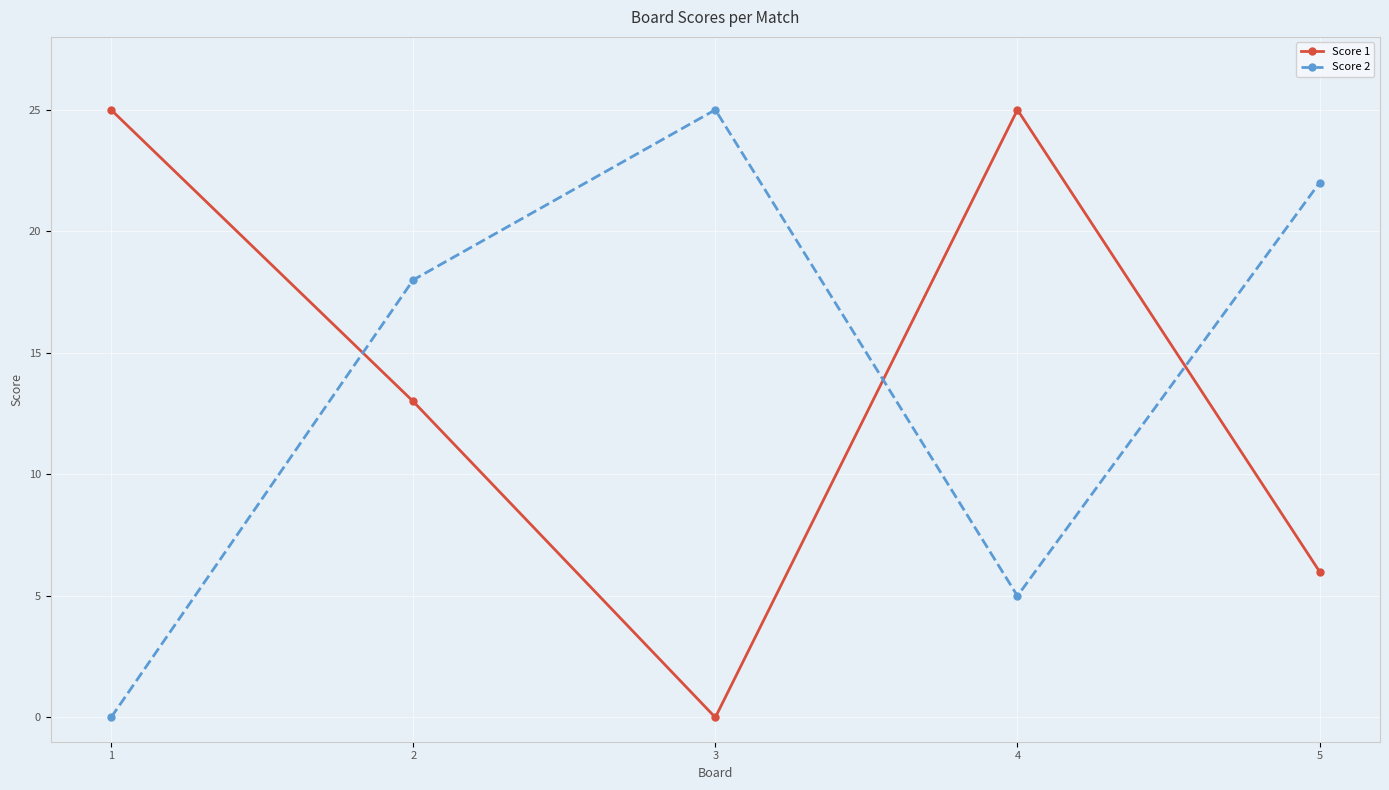

What is the average value of the Score 1 series?

14